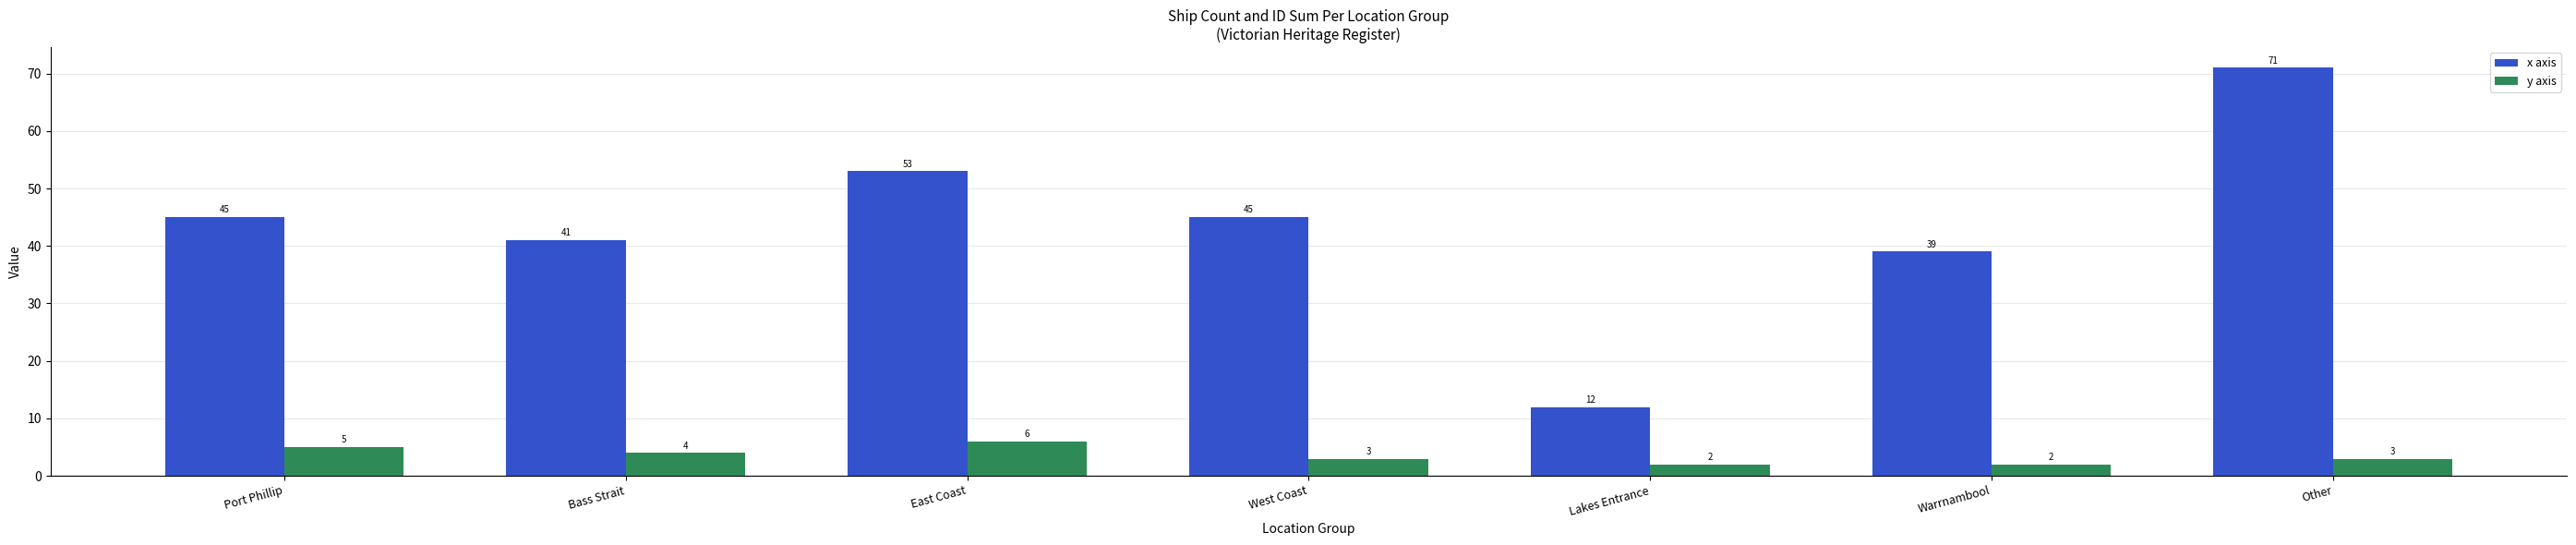

What is the sum of all x axis values?

306